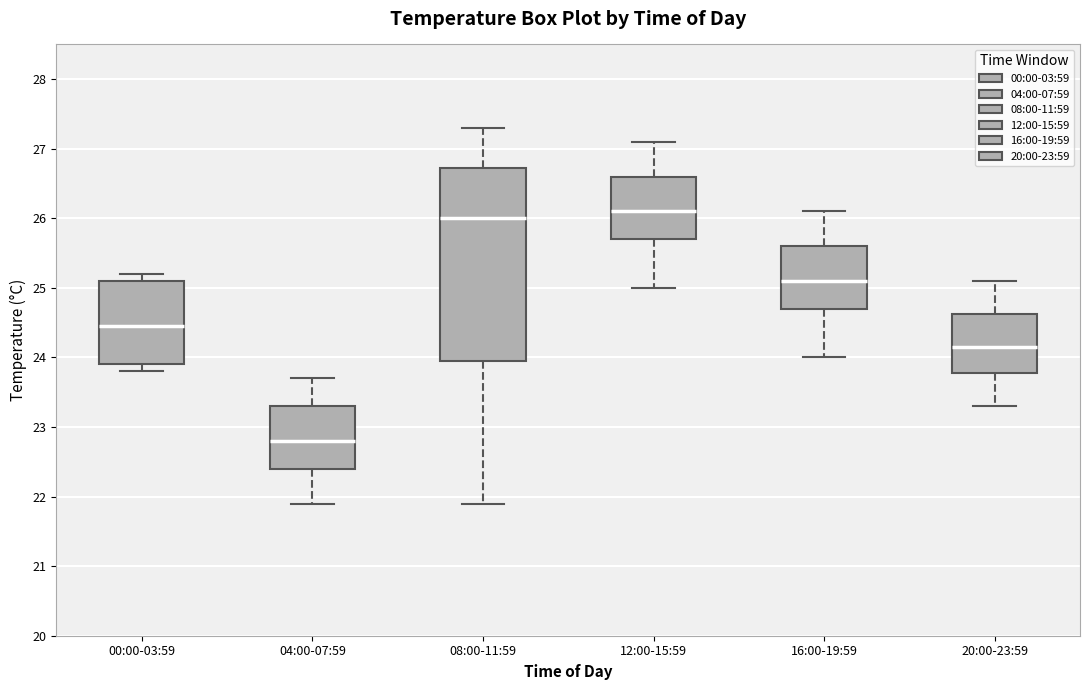

Which box has the lowest median line?

04:00-07:59